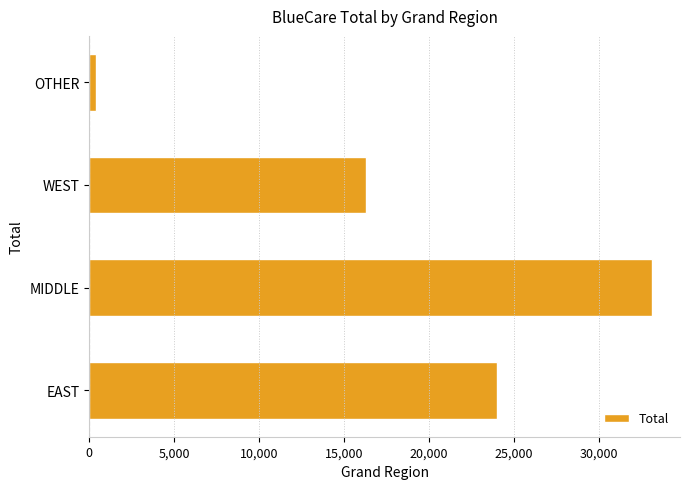

How many values are below 24024?

2